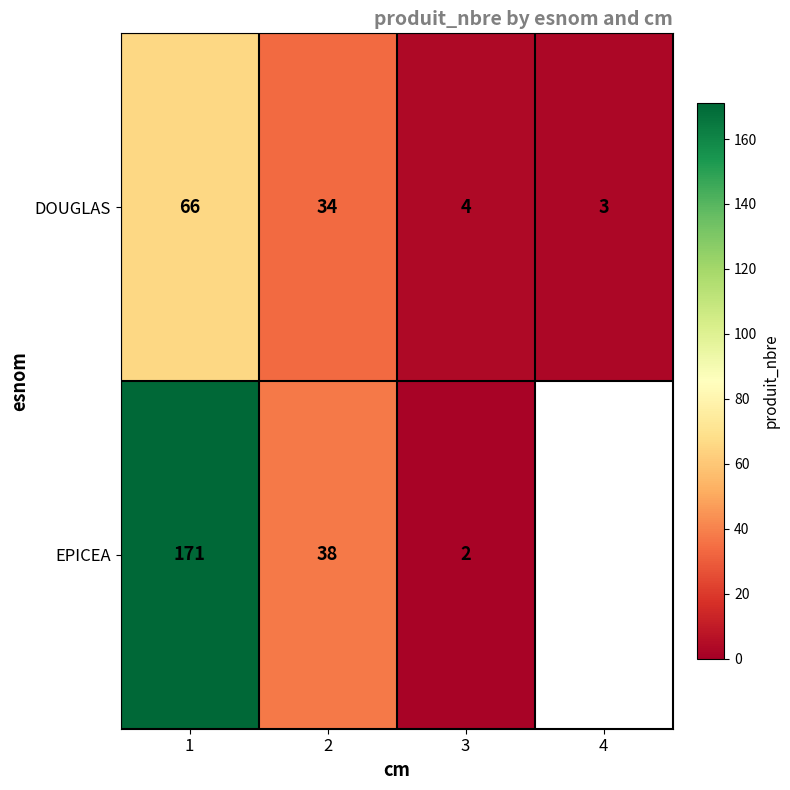

True or false: DOUGLAS has a value of 54.3 at 2.

False